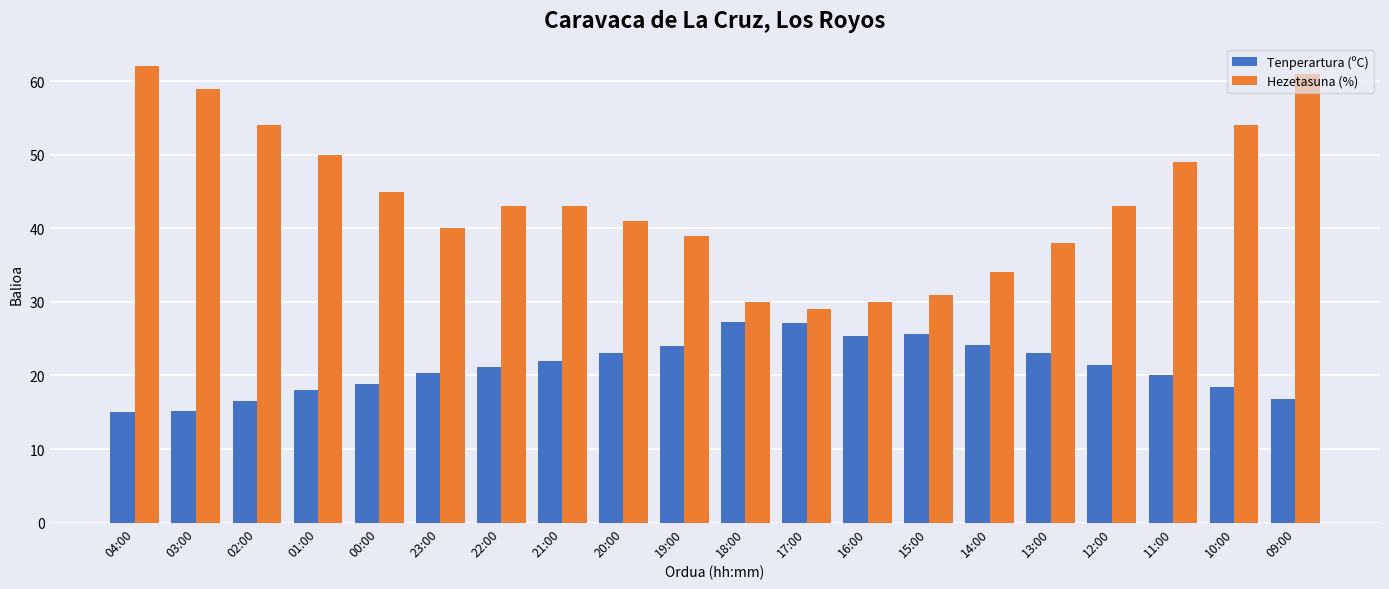

What is the minimum value shown in the chart?

15.0